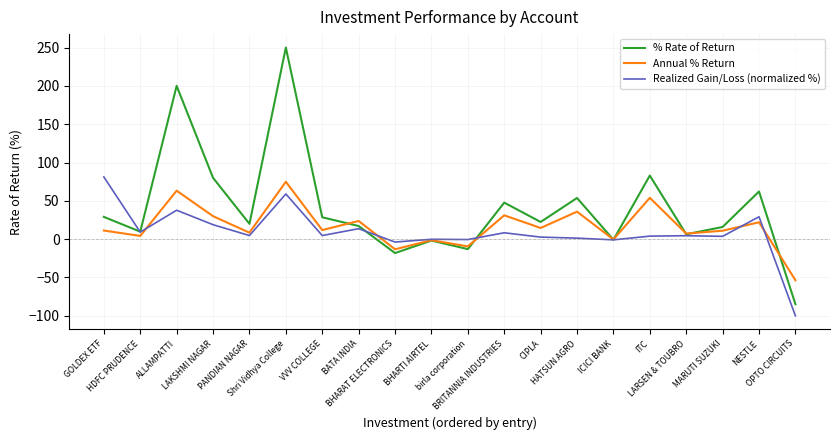

What is the difference between the second highest and minimum values in the Realized Gain/Loss (normalized %) series?

159.0